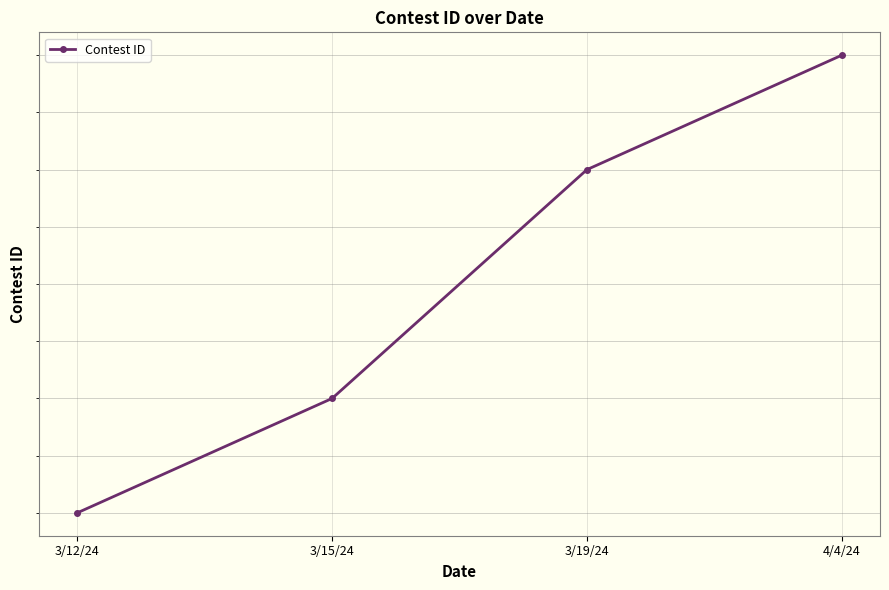

Count the number of values greater than 446764.

1